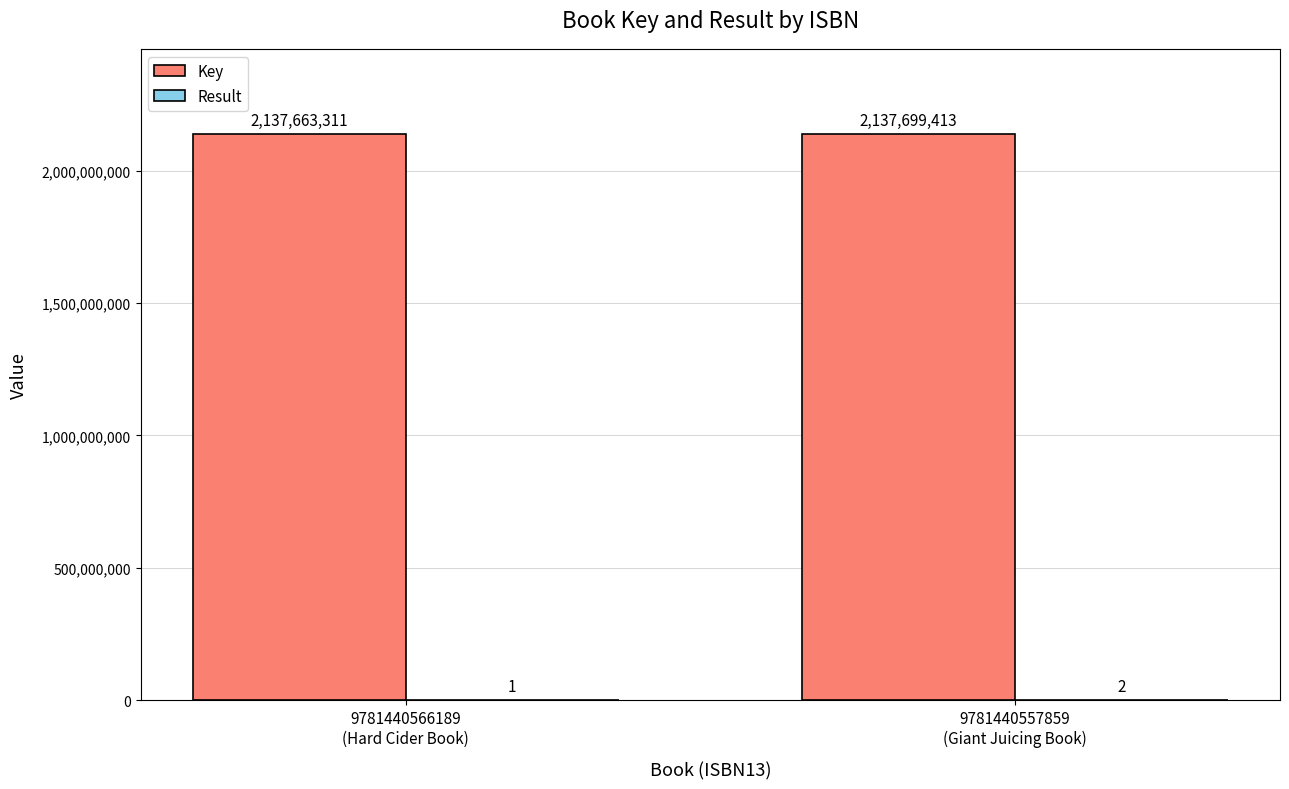

What is the sum of all Key values?

4275362724